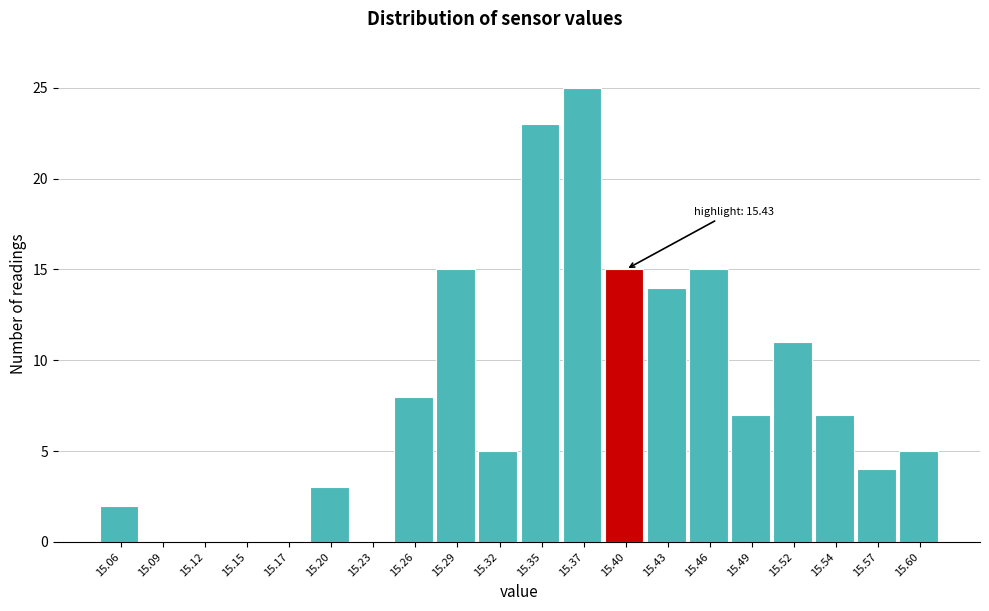

Reading left to right, transcribe all the data shown in this chart.

15.06=2	15.09=0	15.12=0	15.15=0	15.17=0	15.20=3	15.23=0	15.26=8	15.29=15	15.32=5	15.35=23	15.37=25	15.40=15	15.43=14	15.46=15	15.49=7	15.52=11	15.54=7	15.57=4	15.60=5